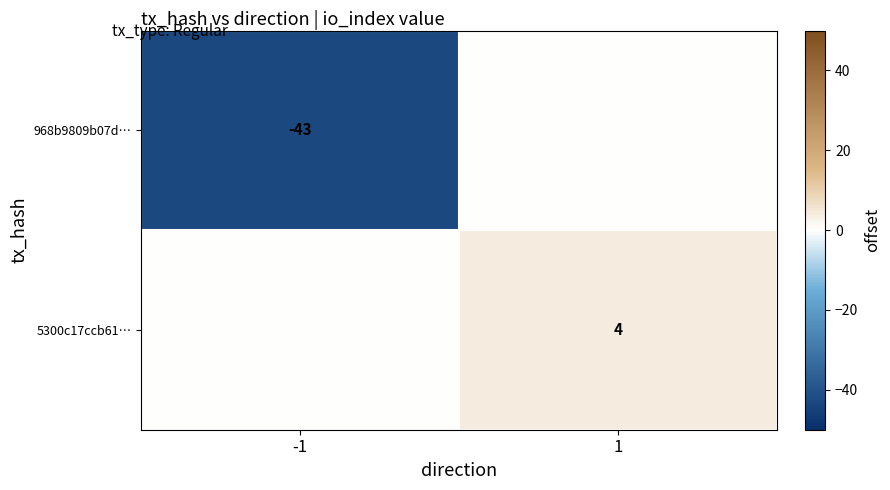

True or false: 5300c17ccb61… has a value of 7 at 1.

False